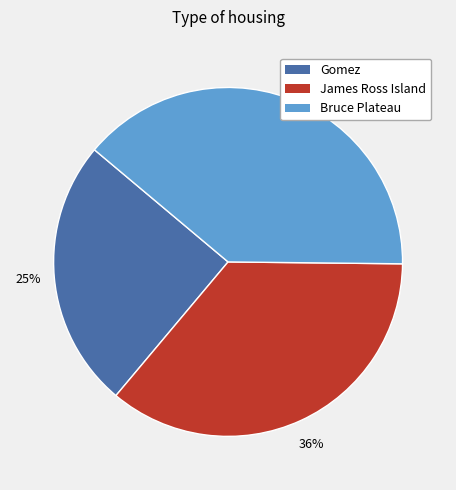

Between Gomez and James Ross Island, which is larger?

James Ross Island